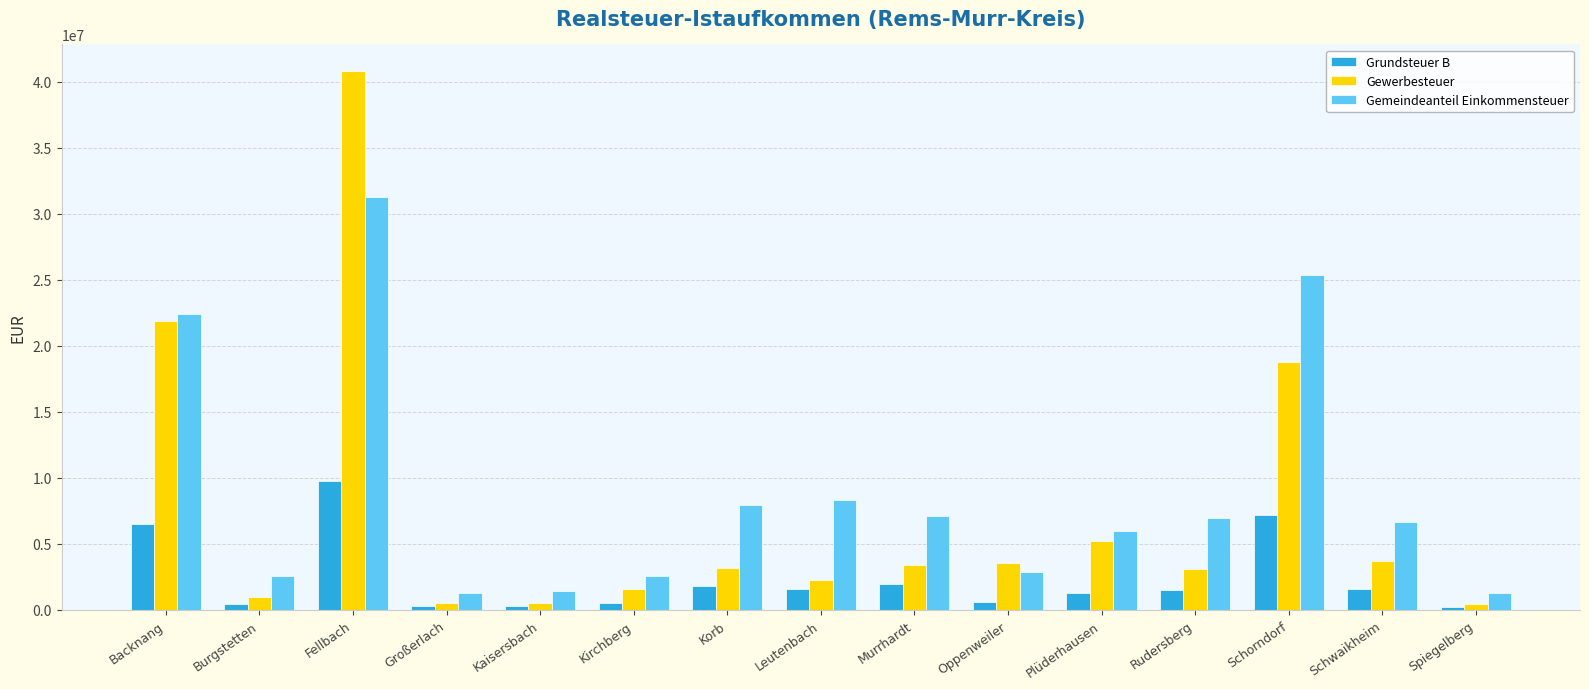

Which series has the largest range (max minus min)?

Gewerbesteuer